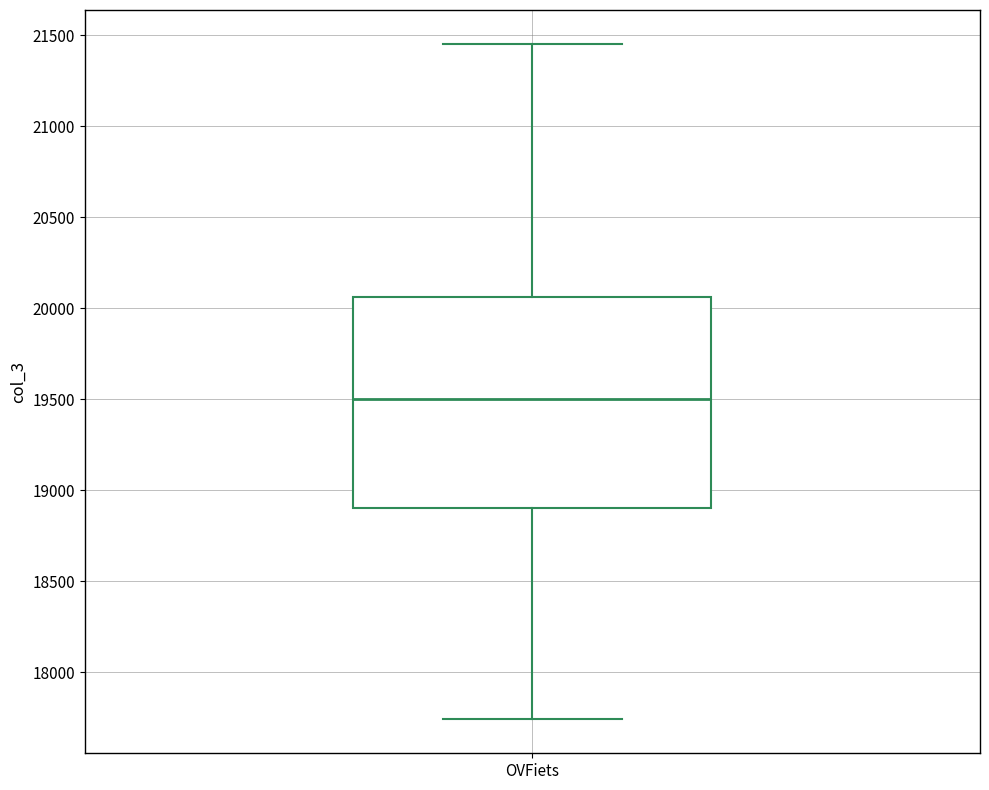

Read this box plot against the y-axis: the position of the median line, the range covered by the box, and the ends of both whiskers. The values are not printed on the chart, so give them approximately, as read against the axis.

median 19500, box 18900 to 20050, whiskers 17750 to 21450